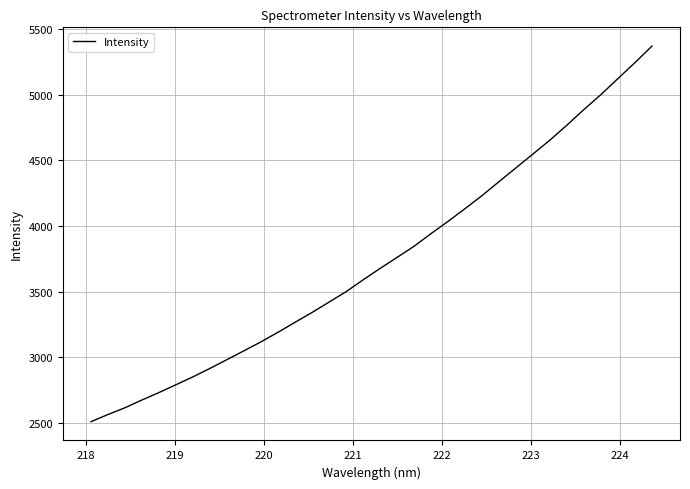

What is the minimum value shown in the chart?

2510.5